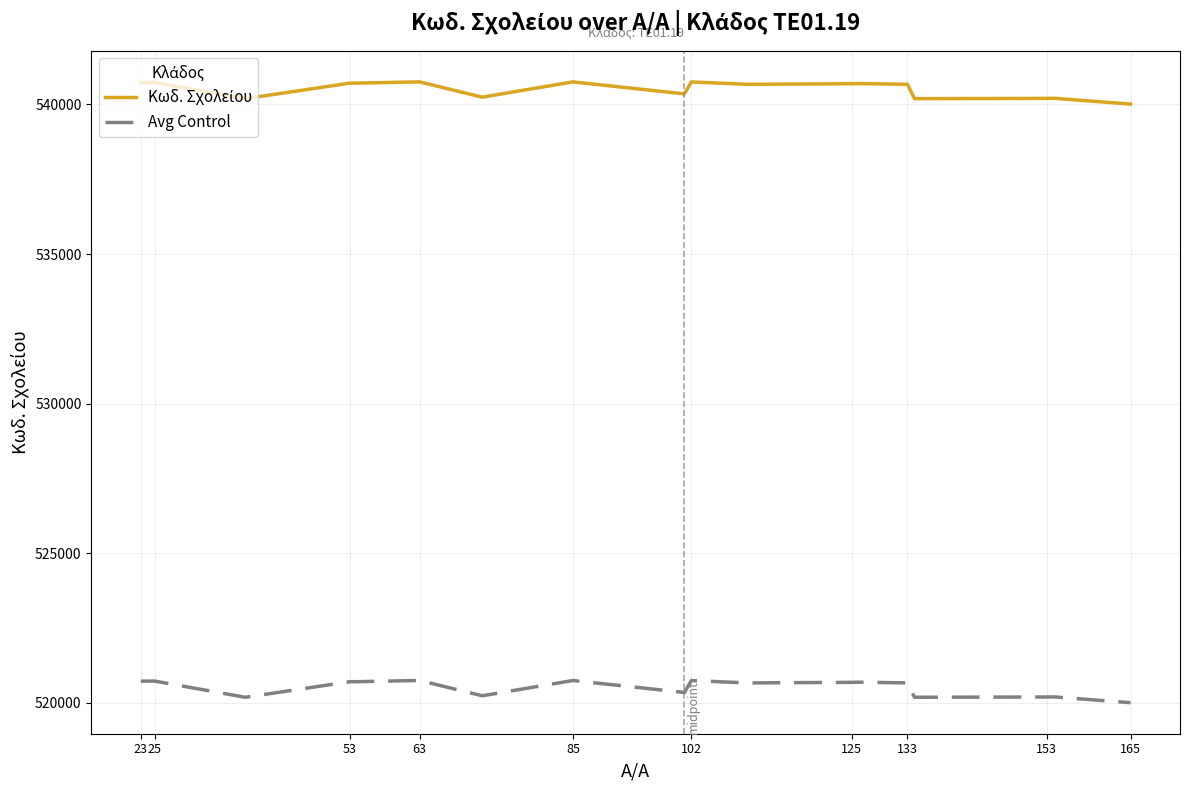

What is the maximum value shown in the chart?

540752